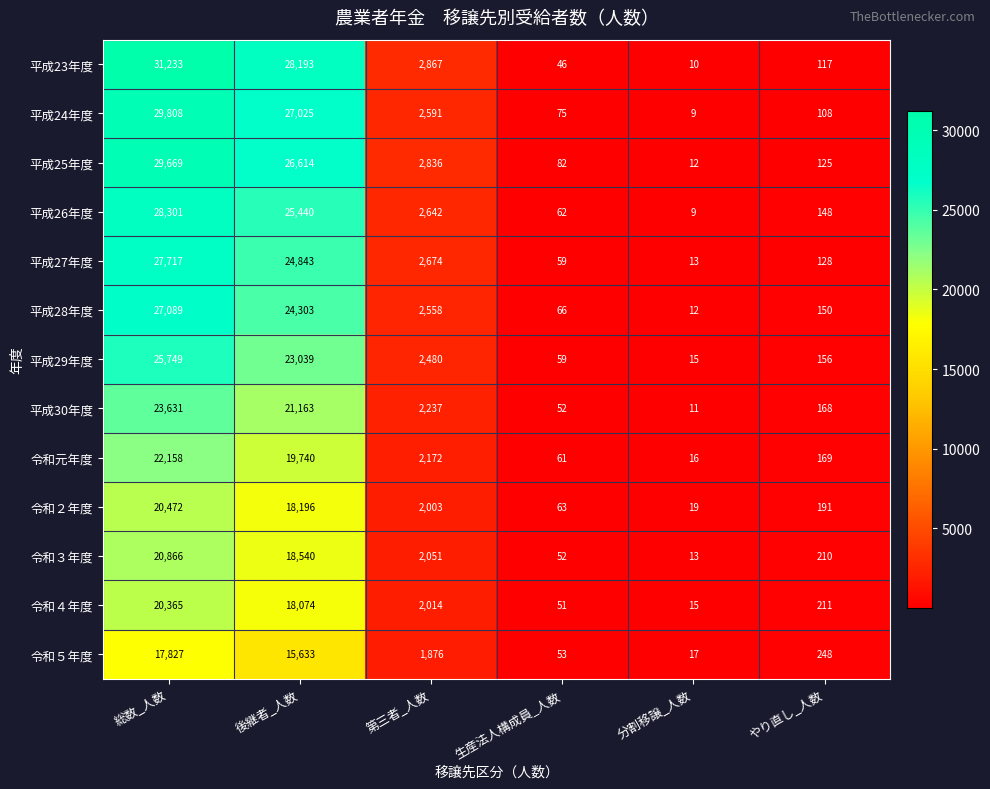

What is the difference between the 平成27年度 values at 分割移譲_人数 and 第三者_人数?

2661